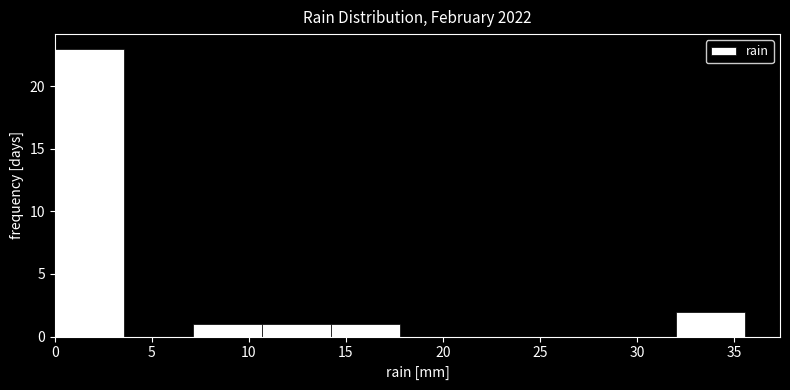

How tall is the bar that spans 7.0 to 10.5 on the x-axis? Neither the bar edges nor the heights are printed on the chart, so give them approximately, as read against the axes.

1